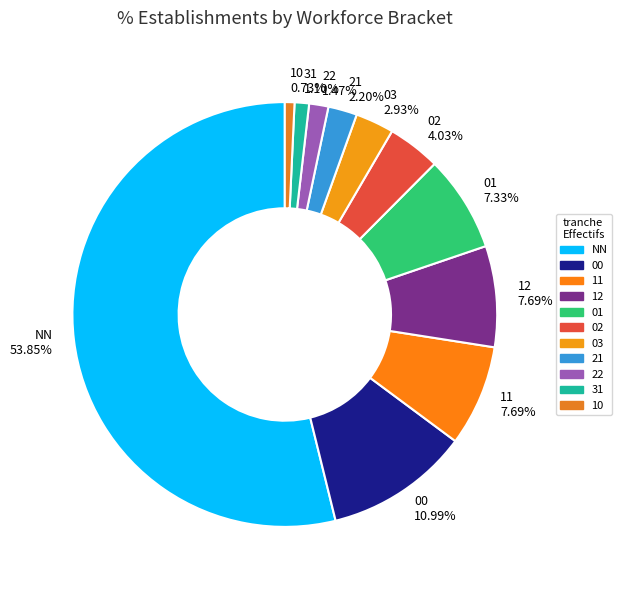

Is 21 the majority of the pie?

No